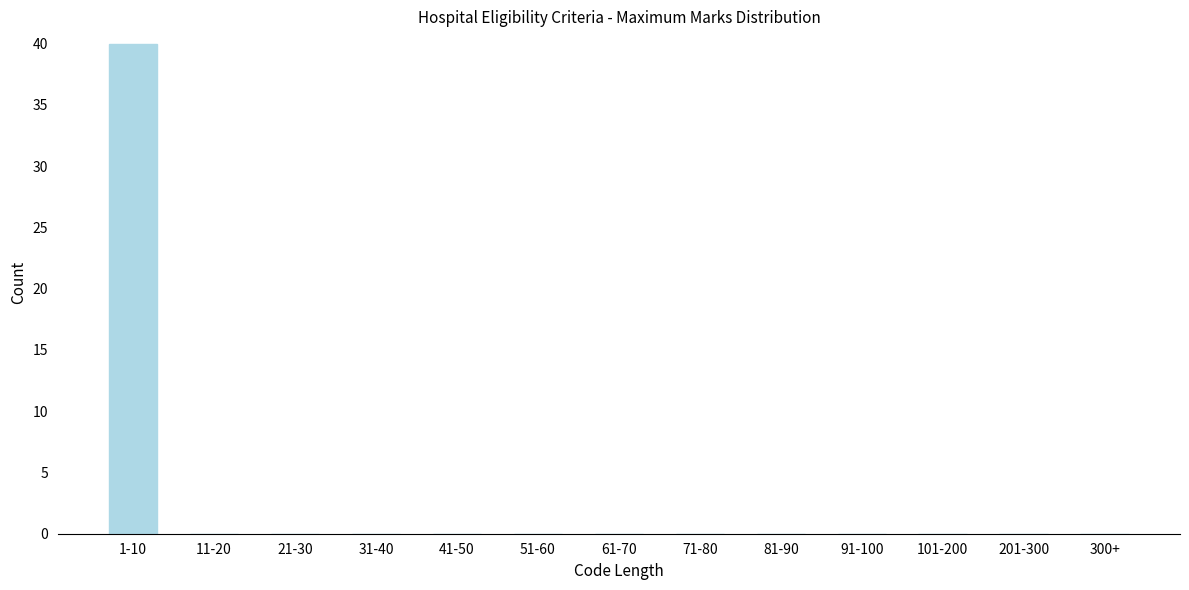

Reading left to right, transcribe all the data shown in this chart.

1-10=40	11-20=0	21-30=0	31-40=0	41-50=0	51-60=0	61-70=0	71-80=0	81-90=0	91-100=0	101-200=0	201-300=0	300+=0